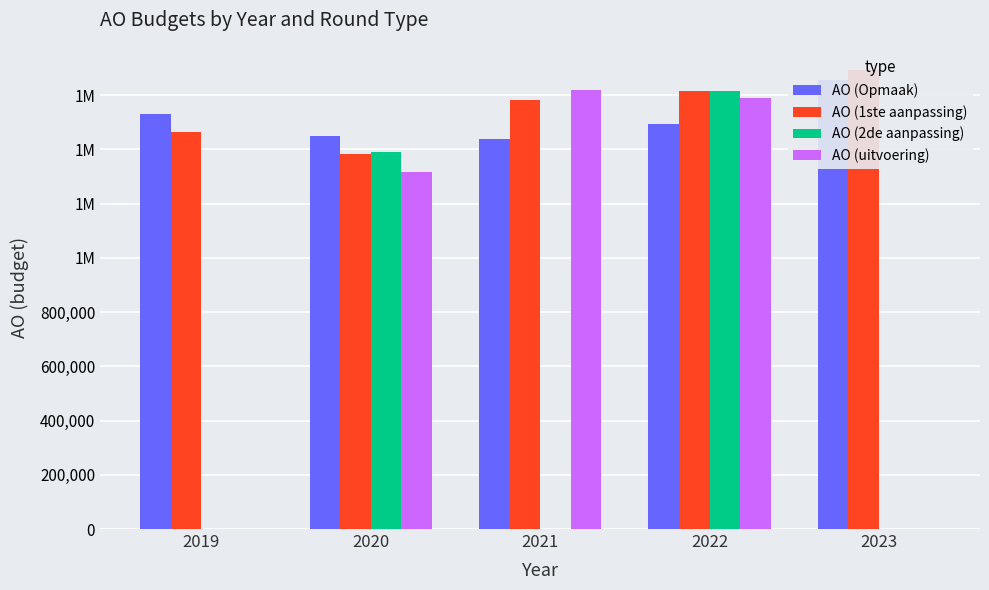

Reading left to right, transcribe all the data shown in this chart.

AO (Opmaak): 1531920	1450097	1439709	1493098	1656113
AO (1ste aanpassing): 1462860	1382742	1580987	1613966	1693122
AO (2de aanpassing): 0	1388814	0	1613966	0
AO (uitvoering): 0	1315371	1617169	1590821	0